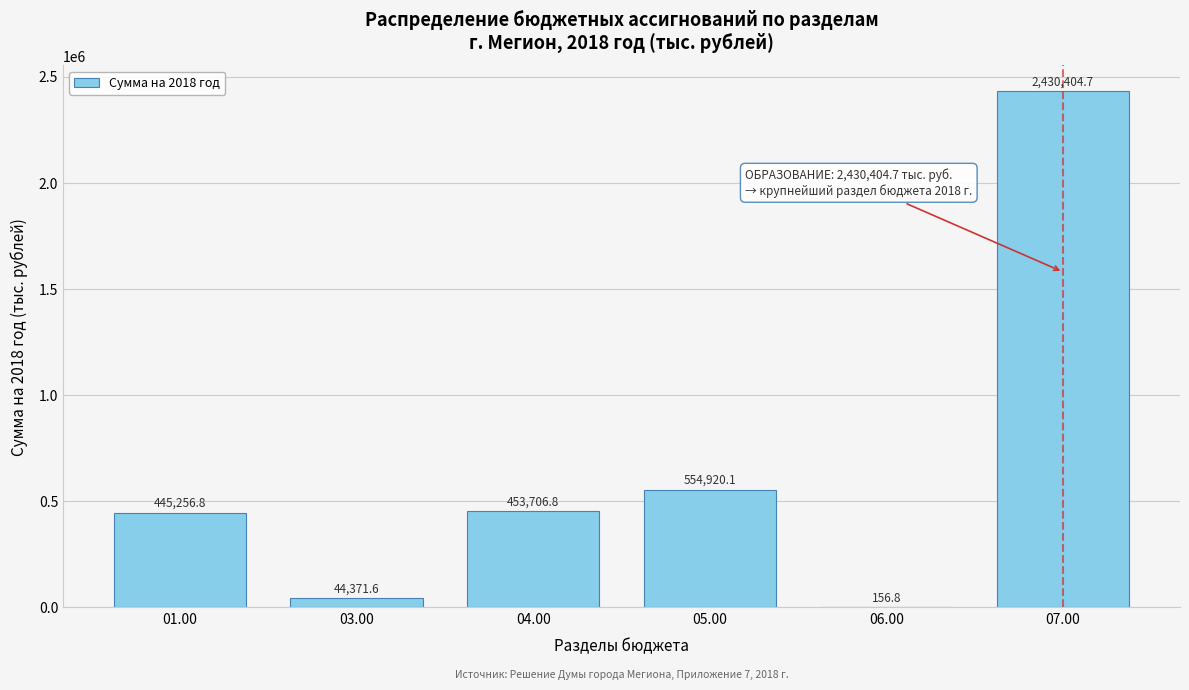

Reading left to right, transcribe all the data shown in this chart.

01.00=445256.8	03.00=44371.6	04.00=453706.8	05.00=554920.1	06.00=156.8	07.00=2430404.7